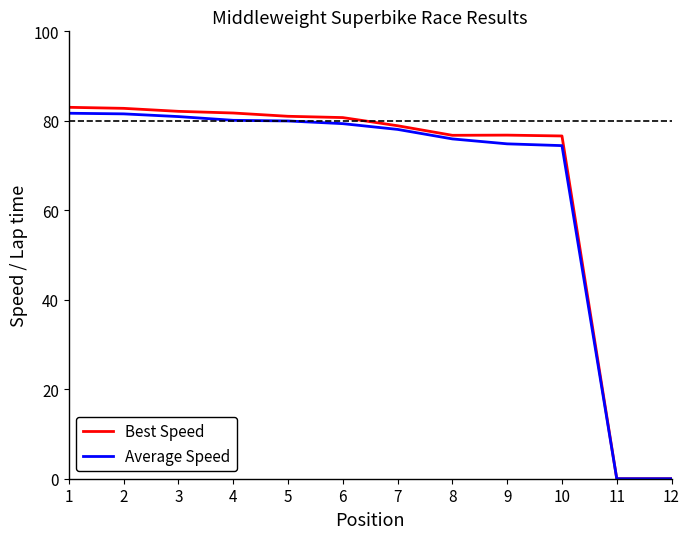

The value of Best Speed at 5 is 24.7. True or false?

False